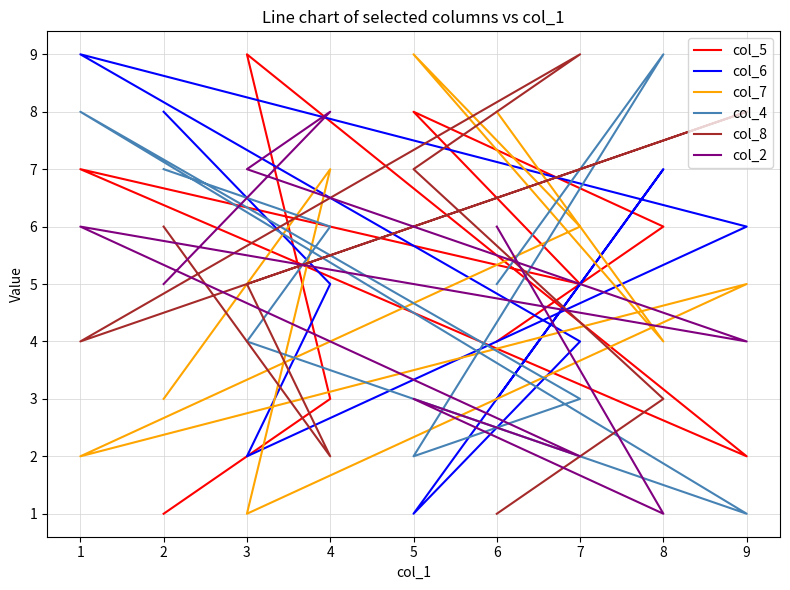

What is the sum of the col_4 values at 8 and 1?

17